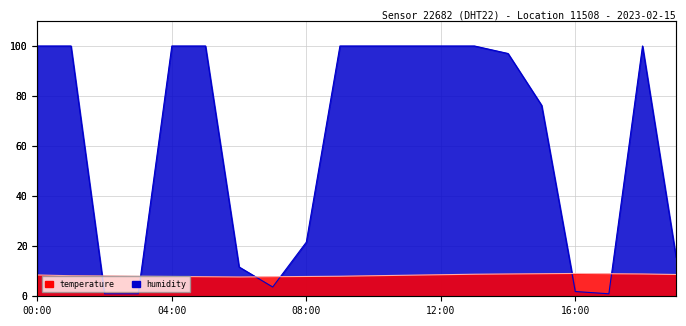

How many lines are shown in the chart?

2